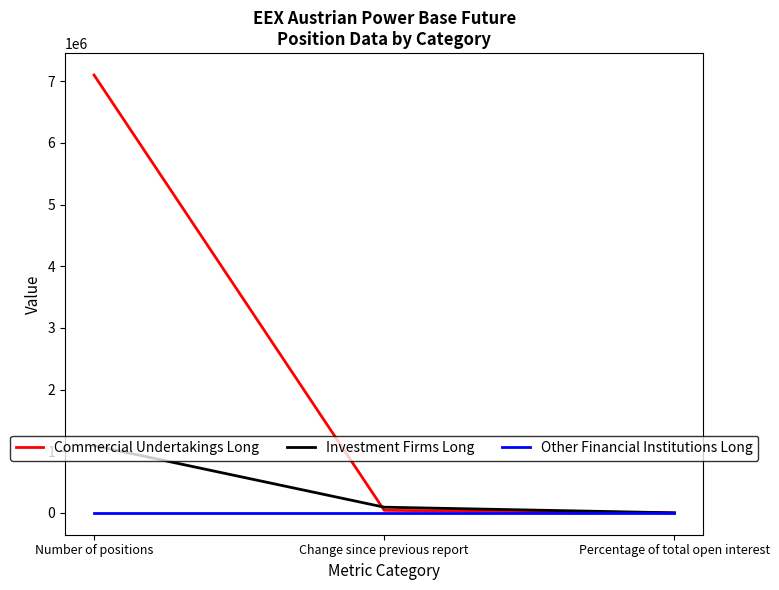

List the series in order of their overall mean, lowest first.

Other Financial Institutions Long, Investment Firms Long, Commercial Undertakings Long